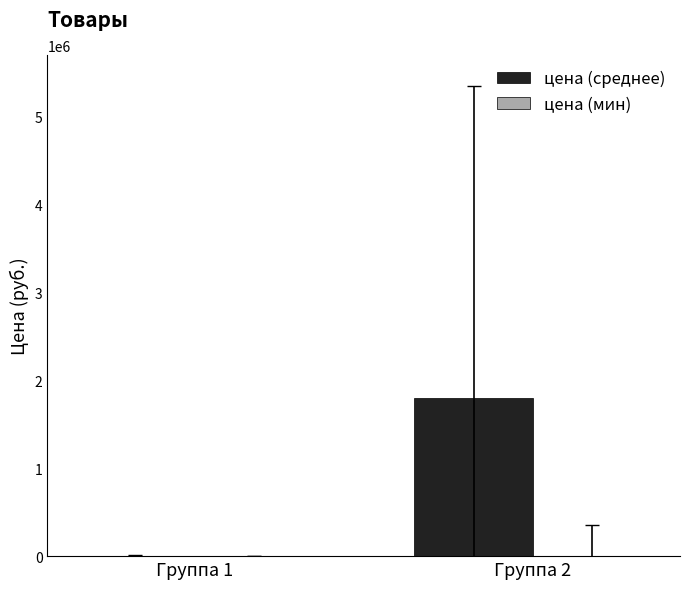

Are the bars grouped side by side (vs. stacked)?

Yes